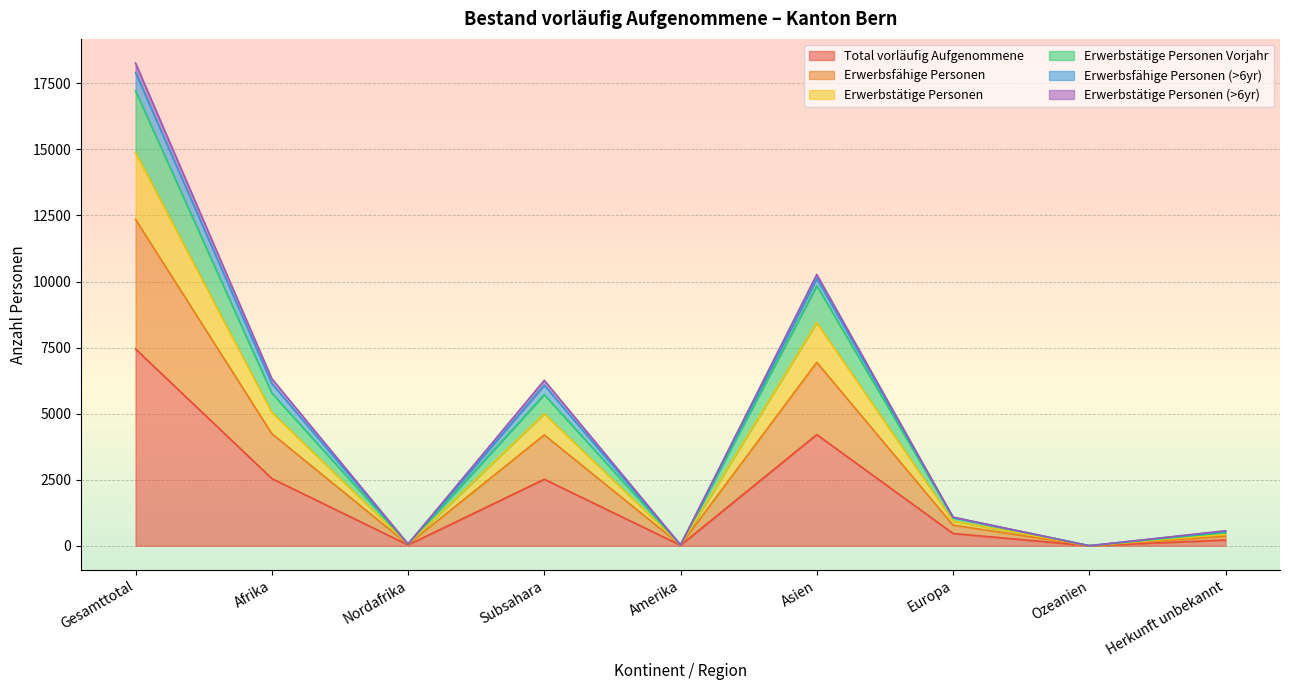

What is the label of the 6th point from the right?

Subsahara